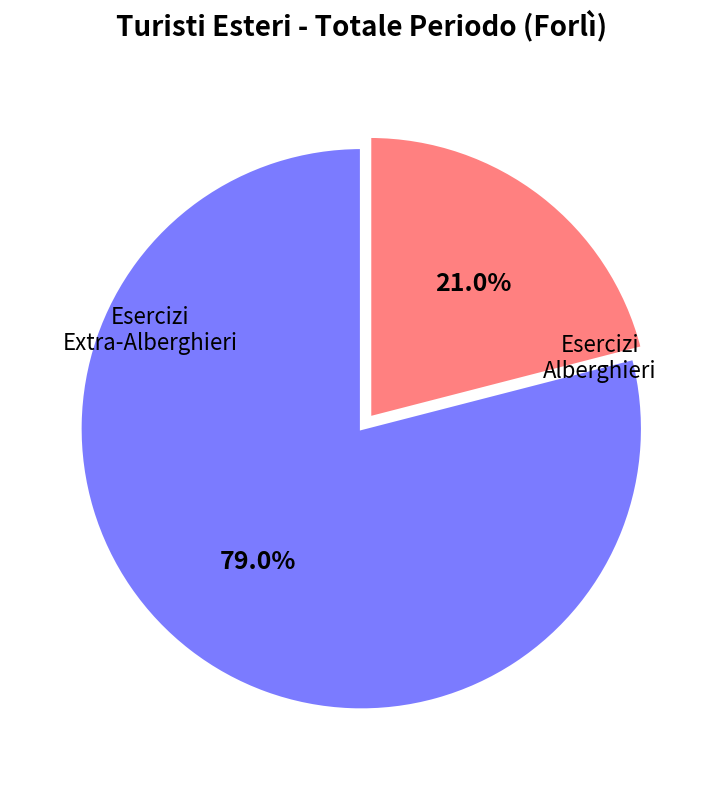

Is there any slice that represents more than half of the pie?

Yes